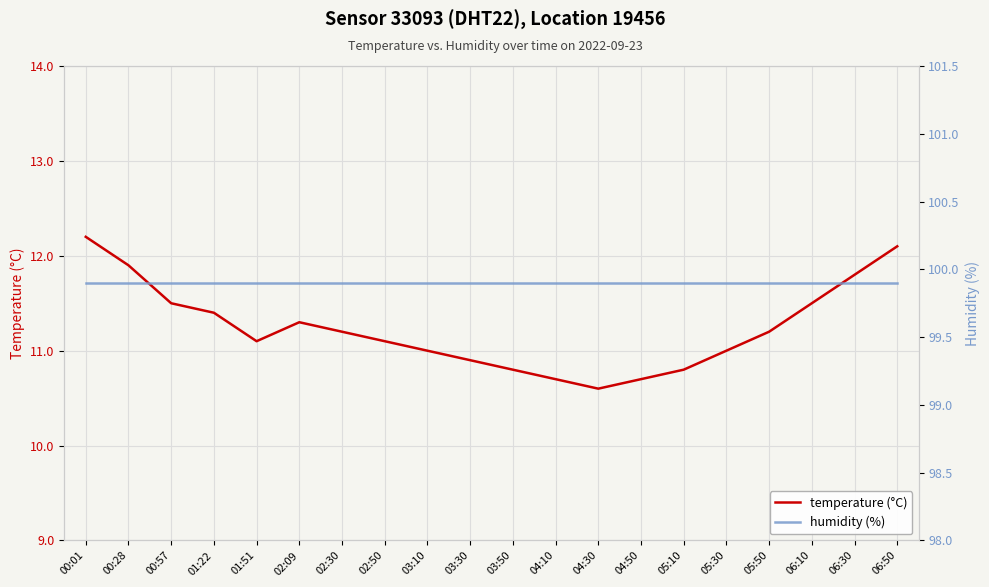

What are all the series names shown in the legend?

temperature (°C), humidity (%)